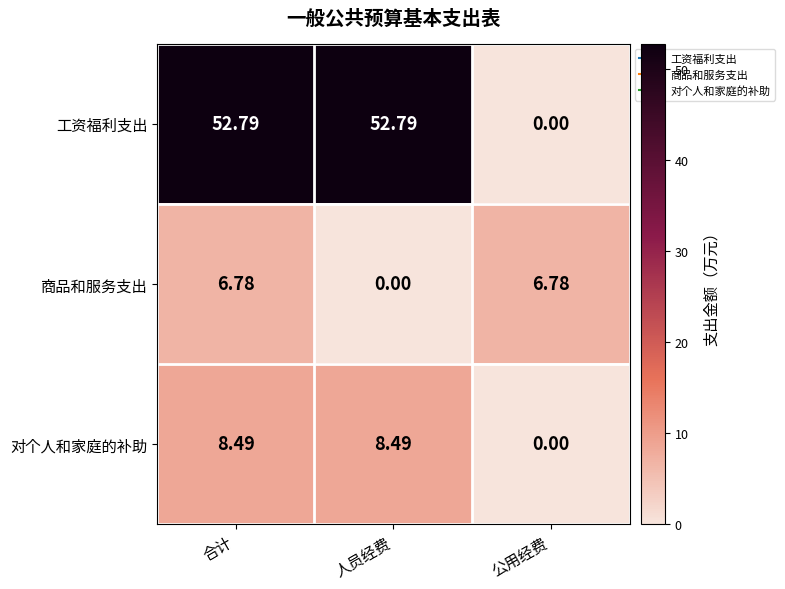

Rank the series by their maximum value, from highest to lowest.

工资福利支出, 对个人和家庭的补助, 商品和服务支出